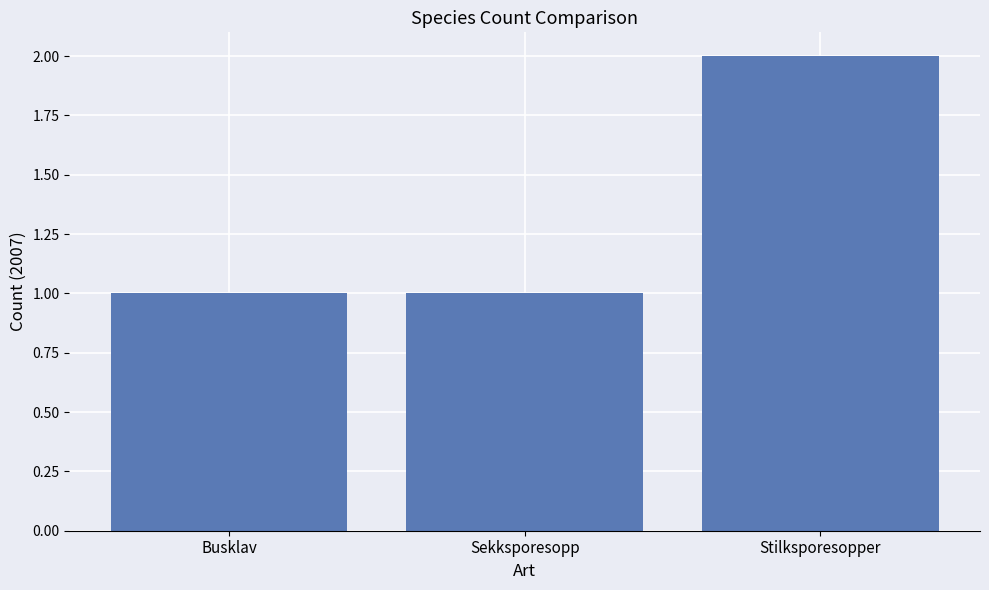

Are the bars grouped side by side (vs. stacked)?

No